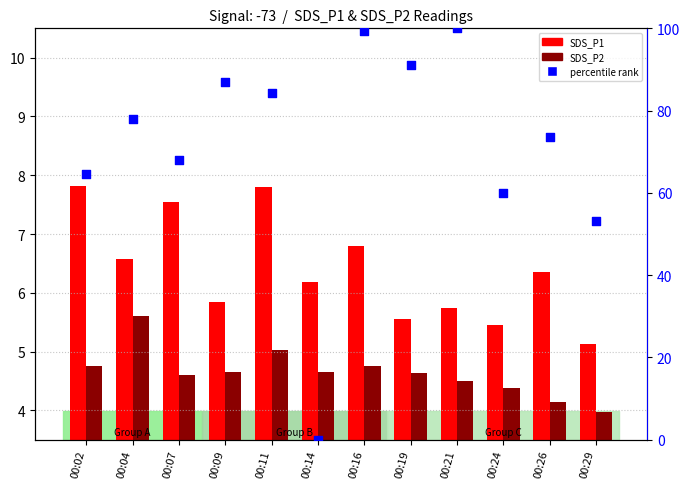

At which category is the sum across all series the highest?

00:16